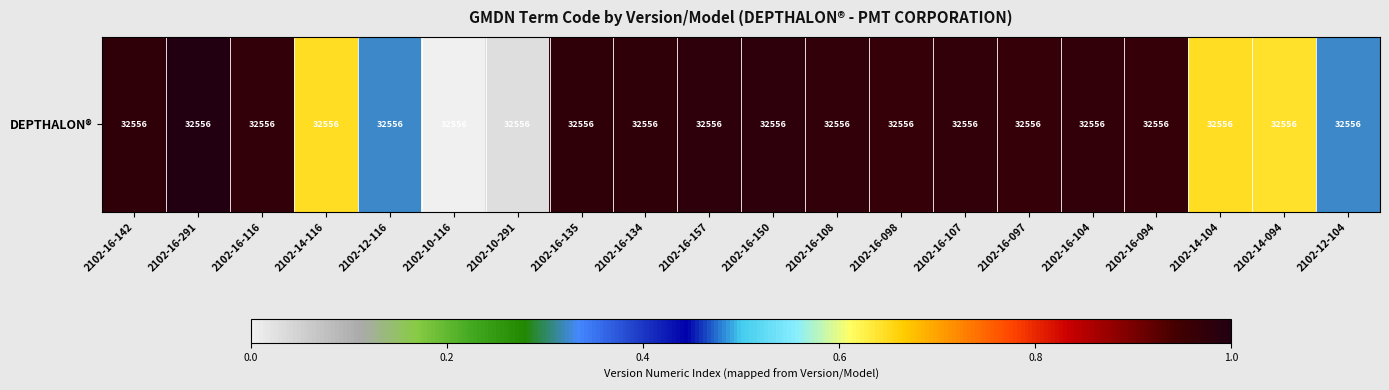

Which category has the highest value across all series?

2102-16-291